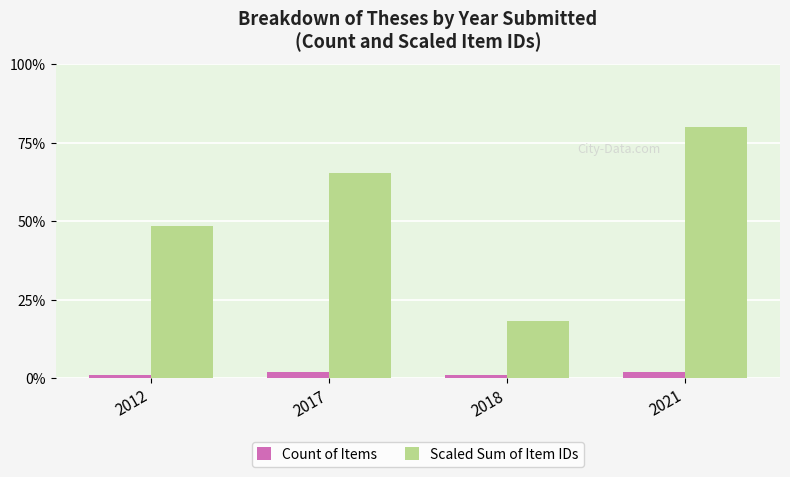

Where is Scaled Sum of Item IDs nearest to the value 49?

2012